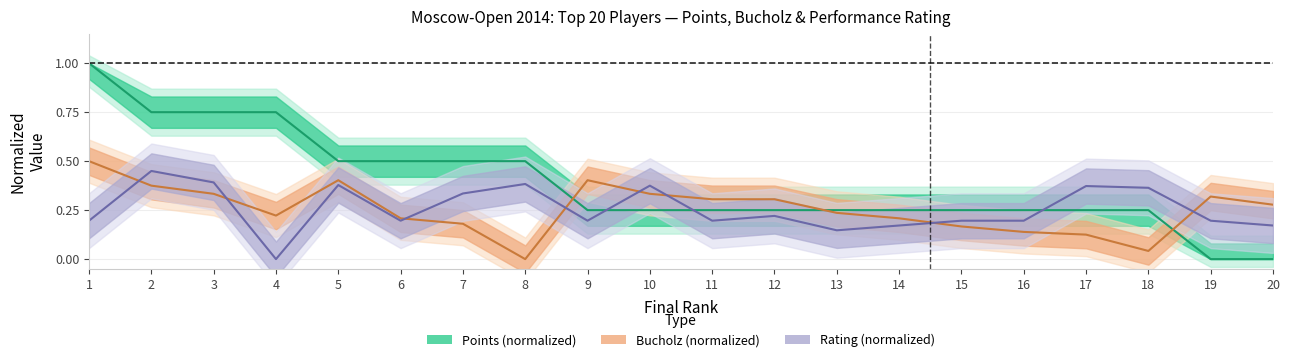

List the labels in order of rating value, smallest first.

4, 13, 14, 20, 1, 6, 9, 11, 15, 16, 19, 12, 7, 18, 17, 10, 5, 8, 3, 2